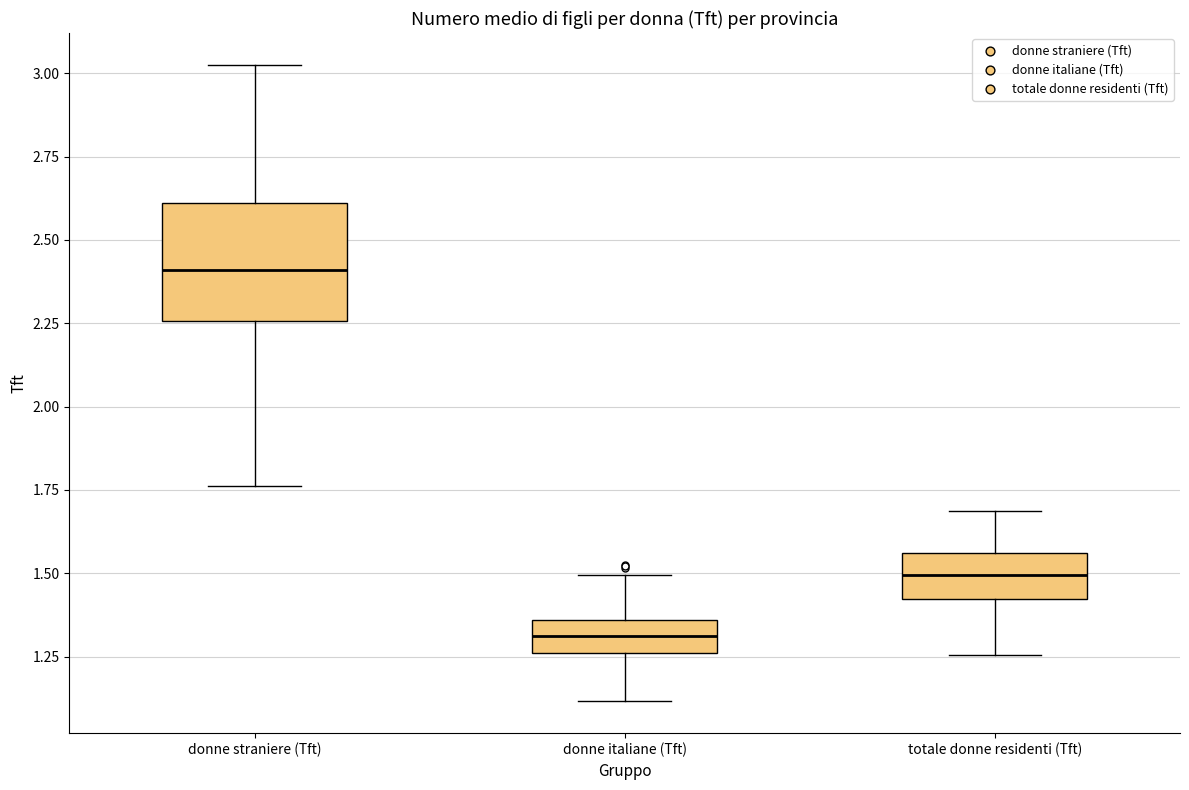

Reading left to right, read every box against the y-axis: the position of its median line, the range the box covers, and the ends of its whiskers. The values are not printed on the chart, so give them approximately, as read against the axis.

donne straniere (Tft): median 2.40, box 2.25 to 2.60, whiskers 1.75 to 3.05
donne italiane (Tft): median 1.30, box 1.25 to 1.35, whiskers 1.10 to 1.50
totale donne residenti (Tft): median 1.50, box 1.40 to 1.55, whiskers 1.25 to 1.70